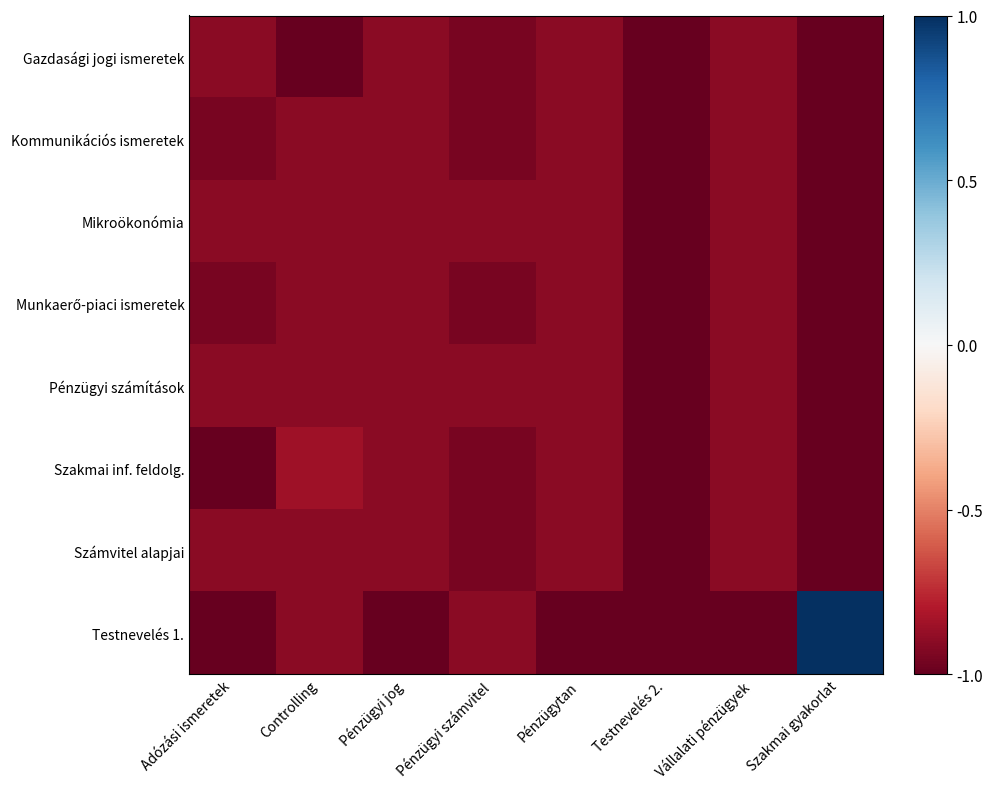

Which category has the highest value across all series?

Szakmai gyakorlat